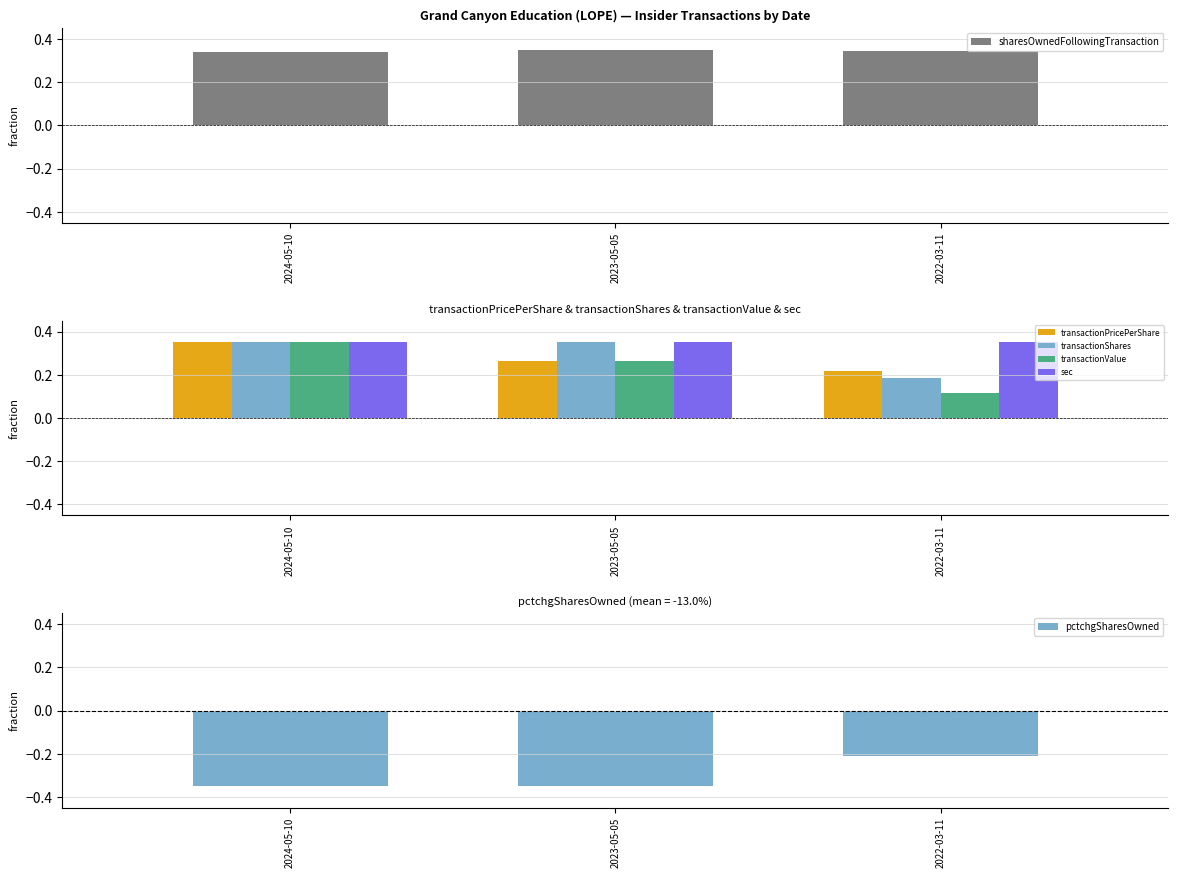

Between 2024-05-10 and 2023-05-05, which is larger?

2023-05-05